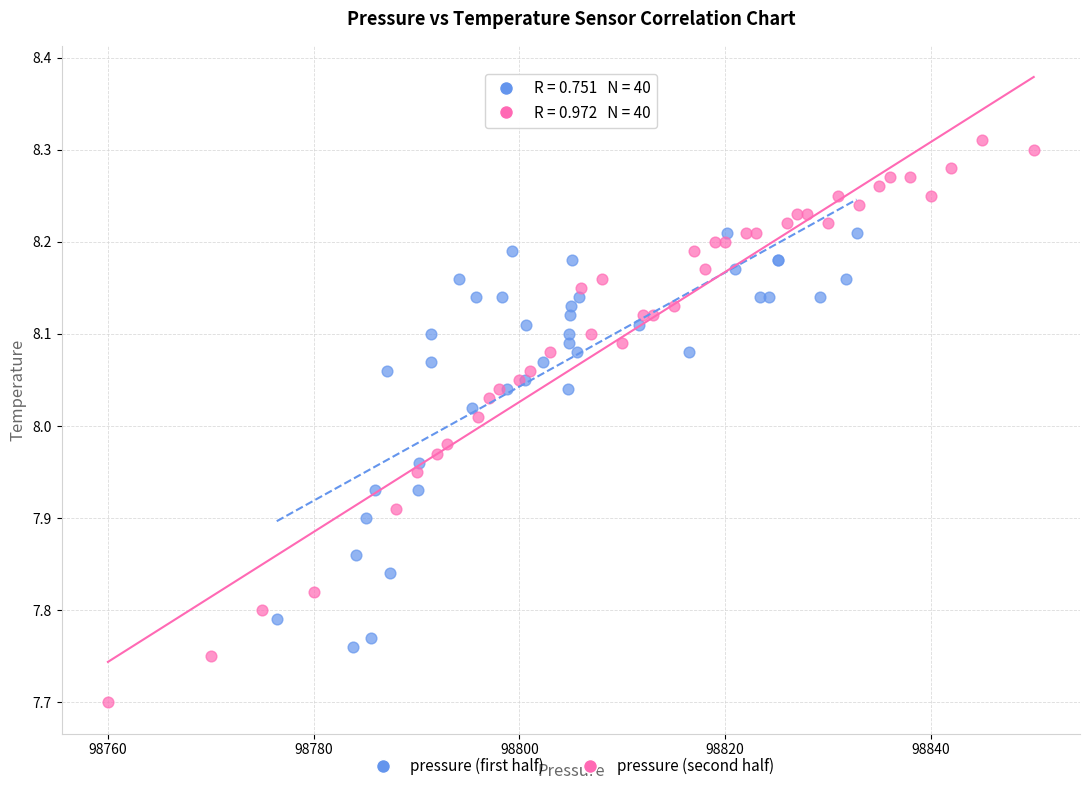

Which series reaches the maximum Y coordinate?

pressure (second half)